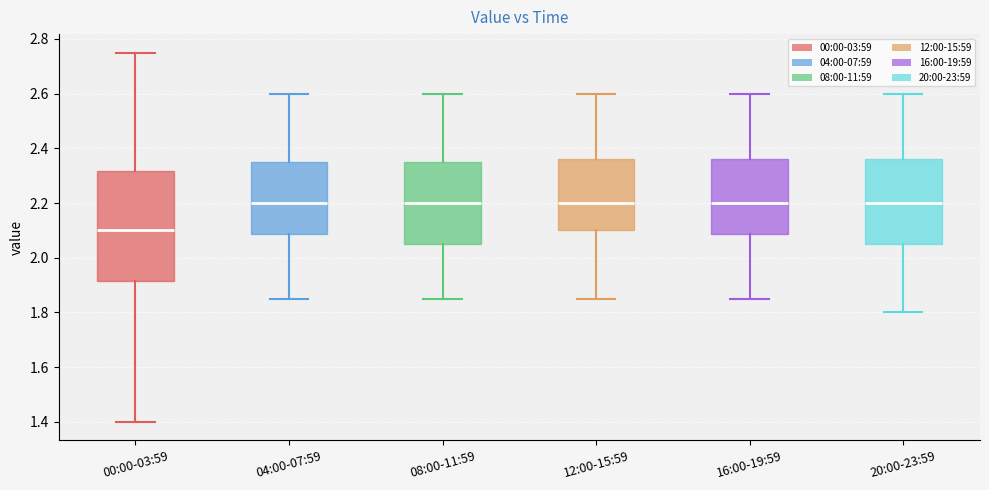

Which box is the tallest, from its lower edge to its upper edge?

00:00-03:59